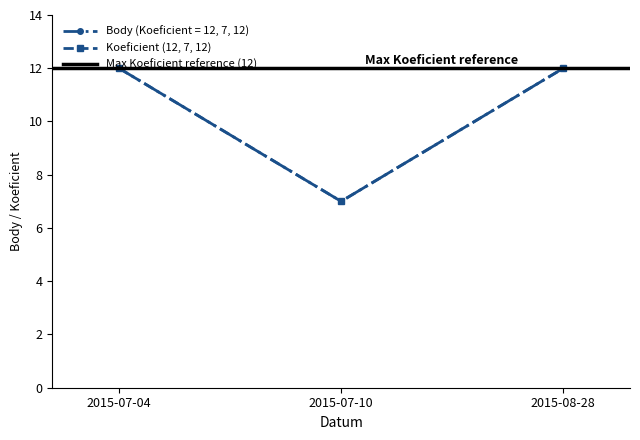

List the labels in order of Body value, largest first.

2015-07-04, 2015-08-28, 2015-07-10